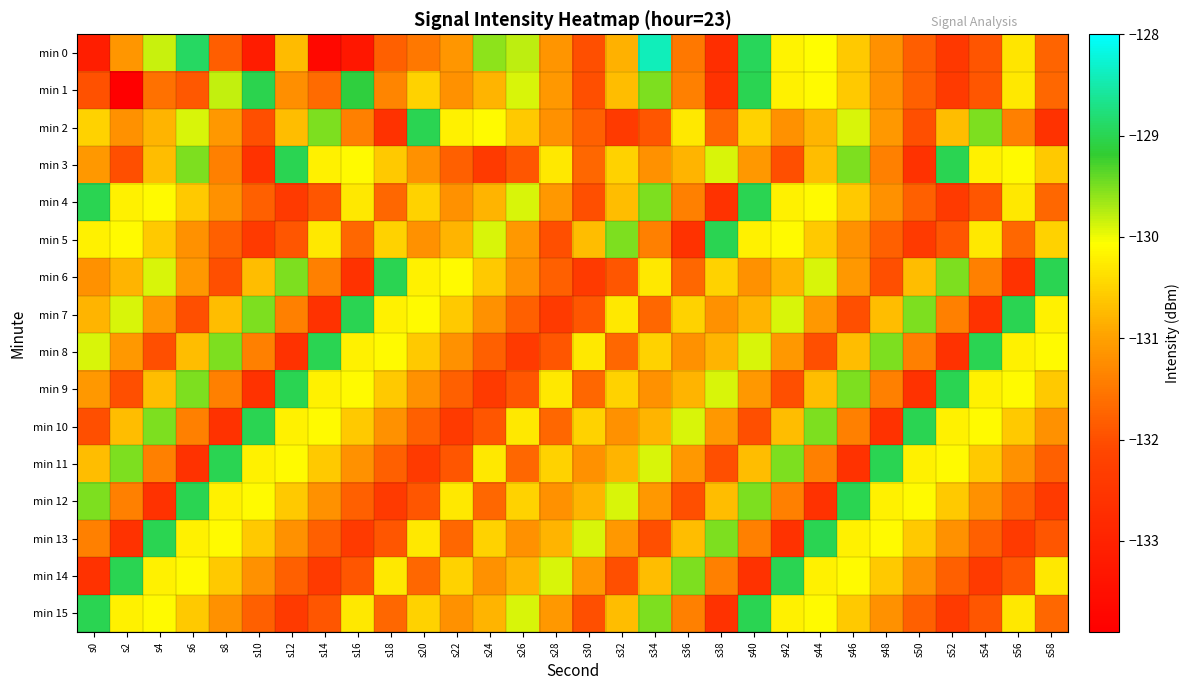

At which category does the chart reach its peak across all series?

s34